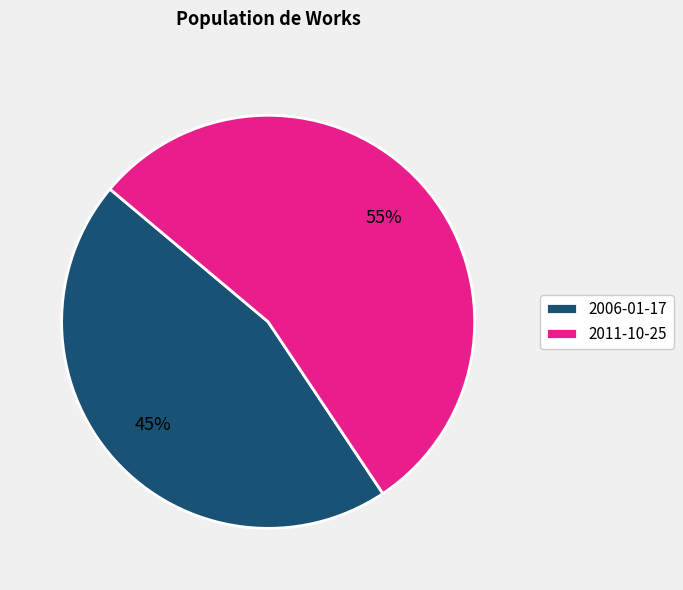

True or false: 2006-01-17 accounts for 45% of the total.

True